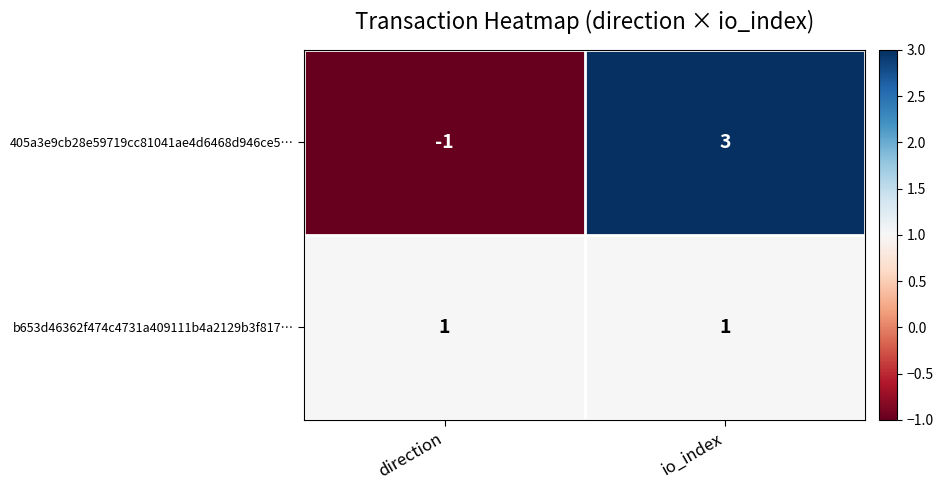

At direction, list the series in order from smallest to largest.

405a3e9cb28e59719cc81041ae4d6468d946ce5…, b653d46362f474c4731a409111b4a2129b3f817…